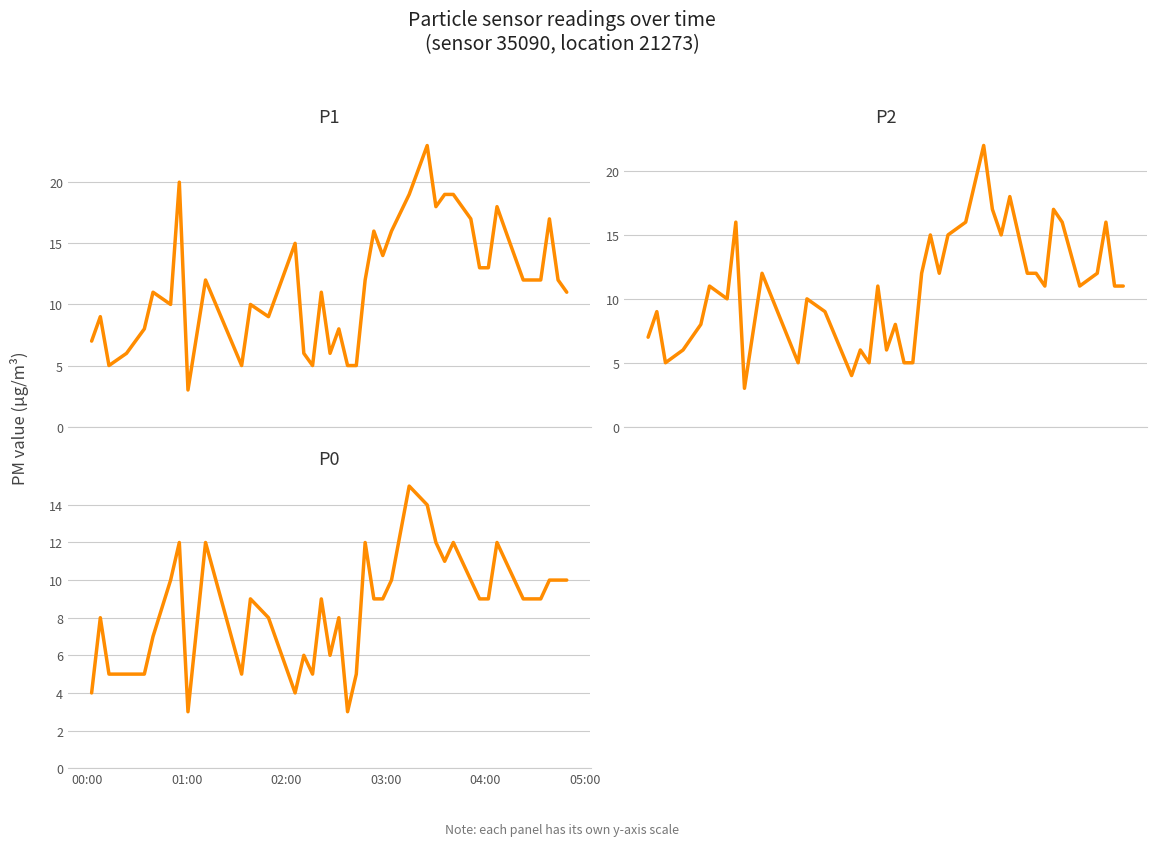

Does the chart display data point markers on the line(s)?

No